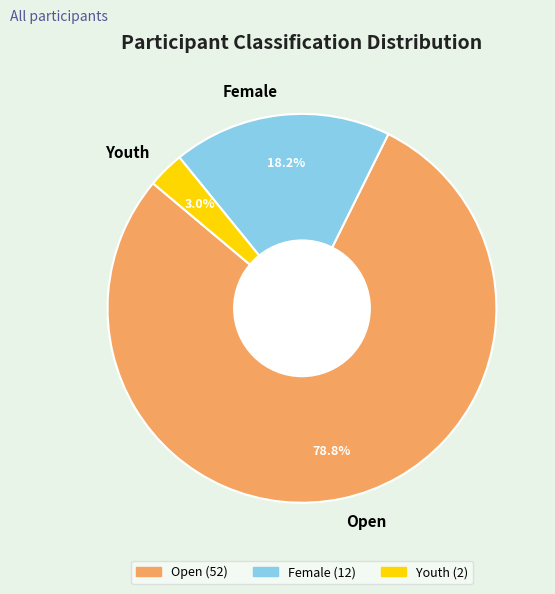

Is there any slice that represents more than half of the pie?

Yes